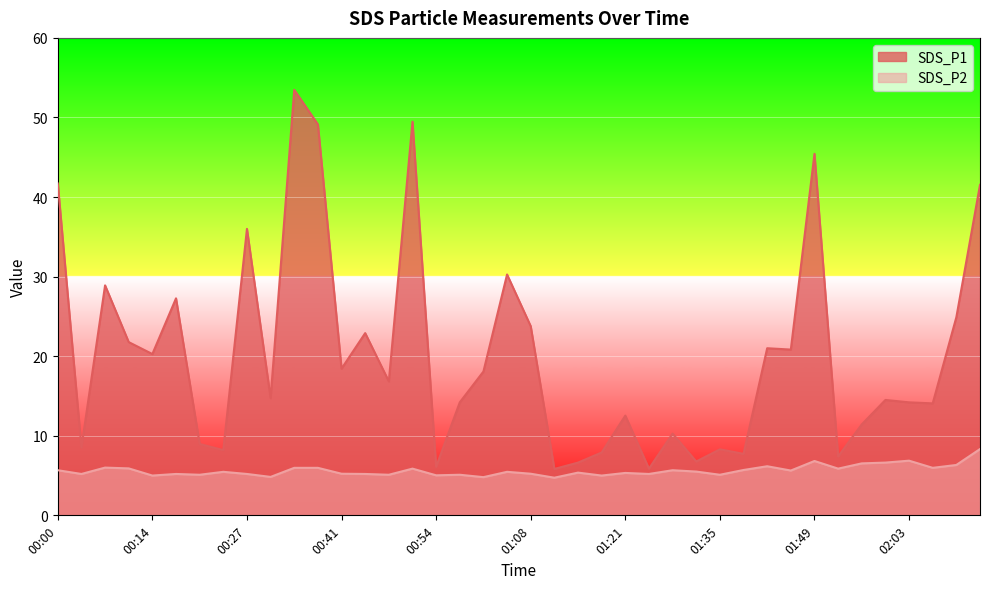

Reading right to left, extract all data points from this chart.

SDS_P1: 41.5	24.9	14.1	14.2	14.5	11.4	7.4	45.4	20.8	21.0	7.7	8.3	6.8	10.3	5.9	12.5	7.9	6.6	5.8	23.8	30.3	18.1	14.2	6.1	49.5	16.8	22.9	18.4	49.1	53.5	14.7	36.0	8.2	9.0	27.3	20.3	21.8	28.9	8.5	41.7
SDS_P2: 8.3	6.3	6.0	6.9	6.6	6.5	5.9	6.8	5.6	6.2	5.7	5.1	5.5	5.7	5.2	5.3	5.0	5.4	4.7	5.2	5.5	4.8	5.1	5.0	5.9	5.1	5.2	5.2	6.0	6.0	4.8	5.2	5.5	5.1	5.2	5.0	5.9	6.0	5.2	5.7